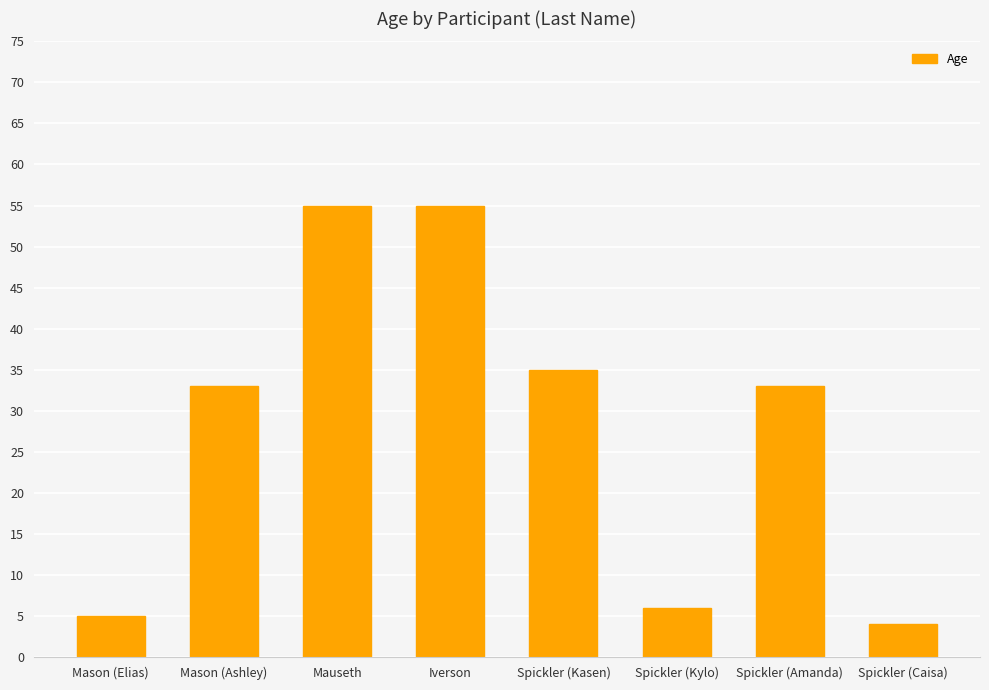

What is the approximate value at Mauseth?

55